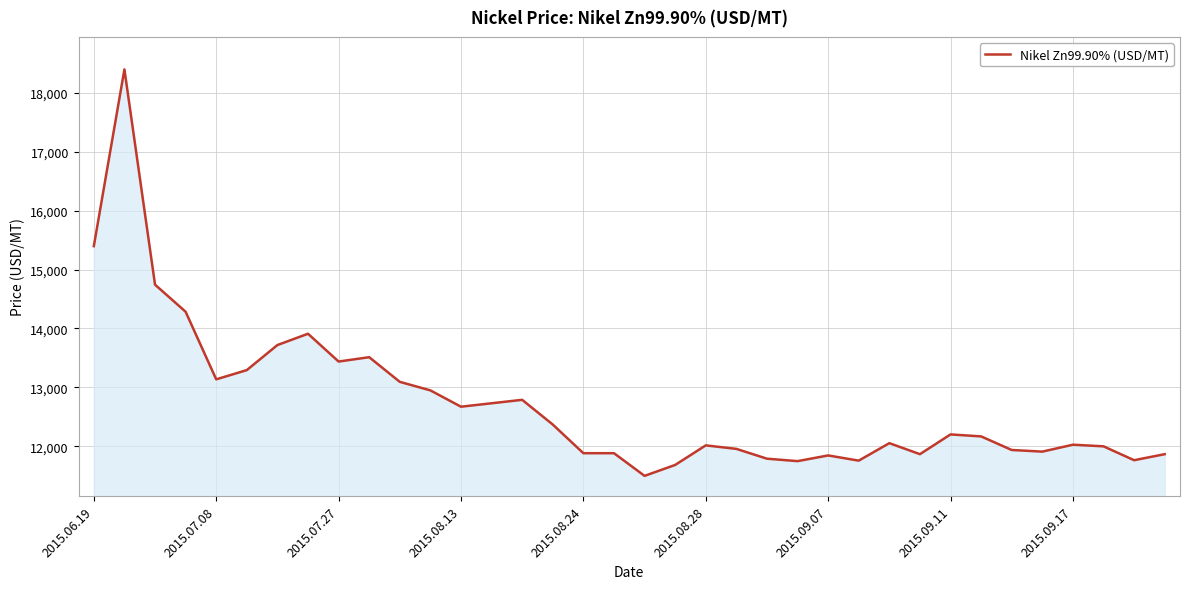

What is the sum of all values?

458213.9